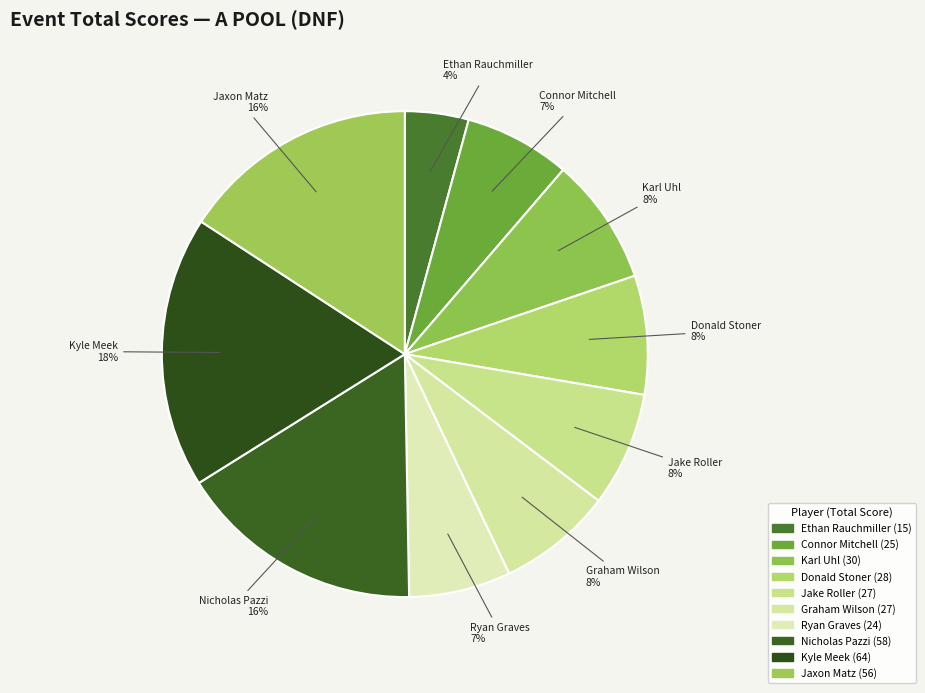

Is there a majority slice in this chart?

No